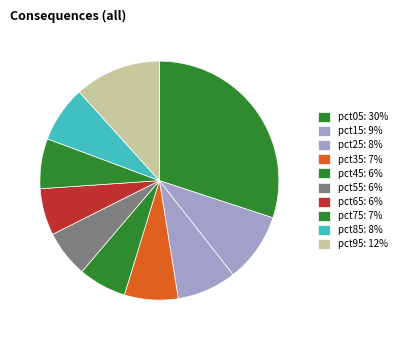

Between pct75 and pct95, which is larger?

pct95